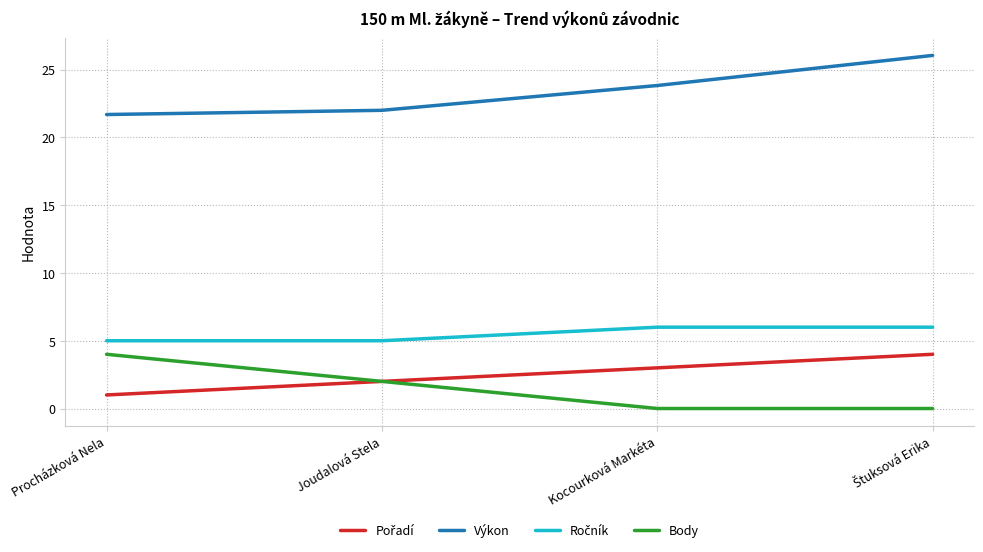

What is the difference between the second highest and second lowest values in the Výkon series?

1.8